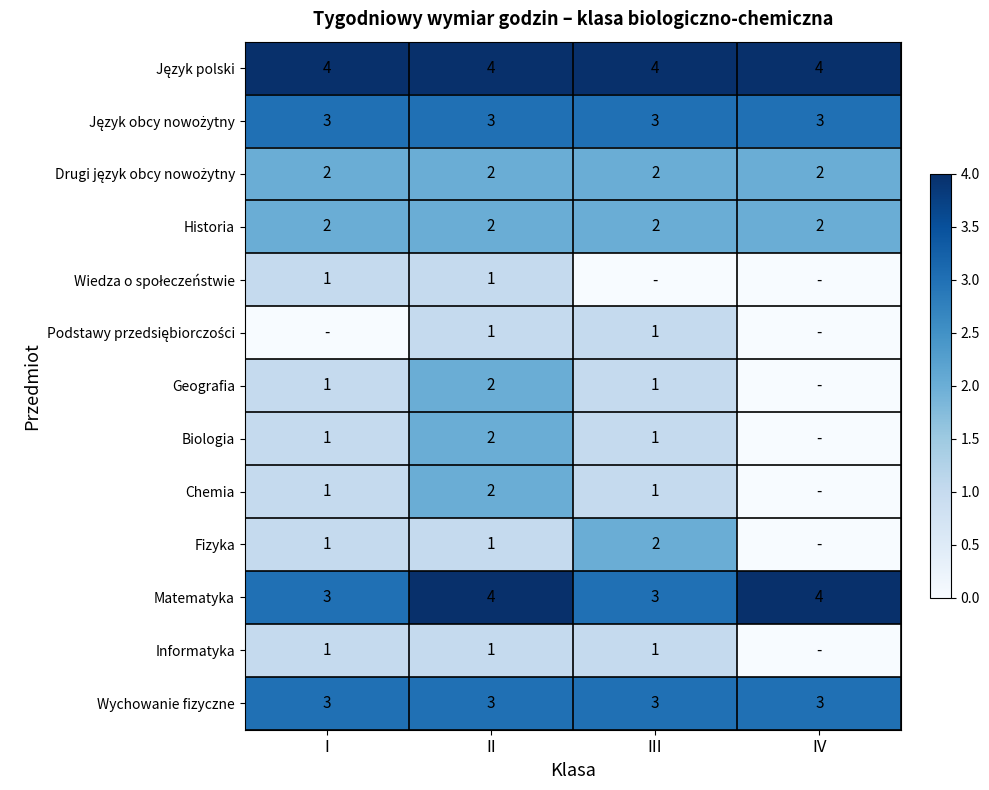

The Historia series shows 2 at III. True or false?

True